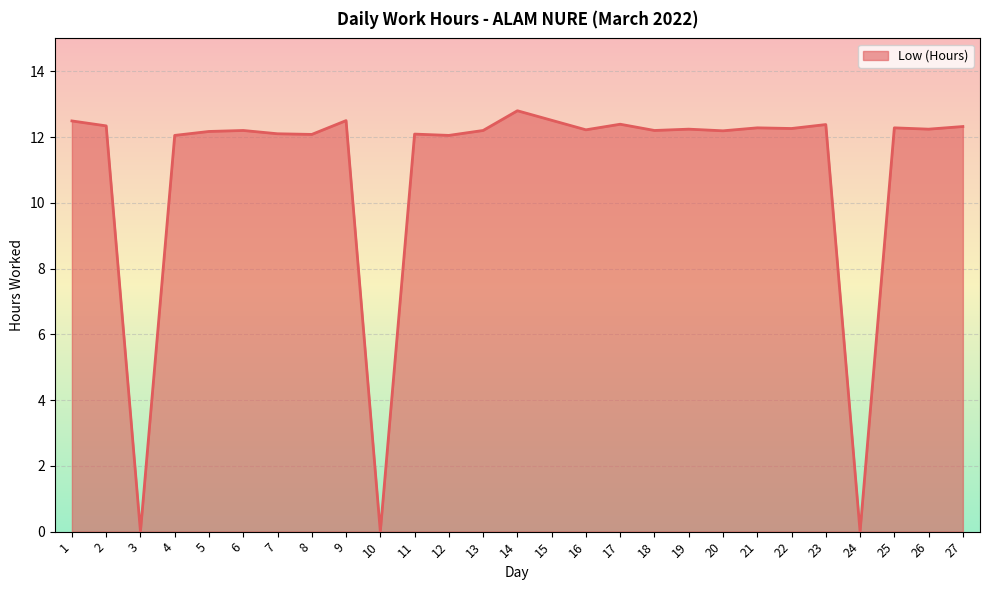

What is the maximum value shown in the chart?

12.8